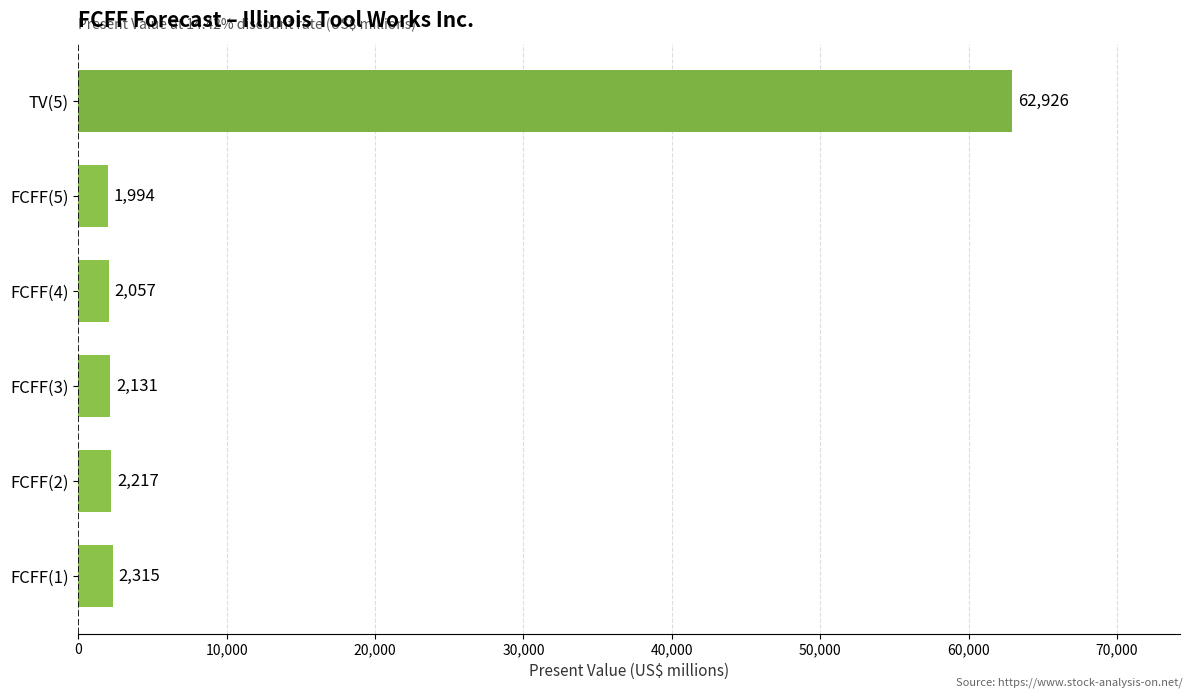

Rank the categories by value from highest to lowest.

TV(5), FCFF(1), FCFF(2), FCFF(3), FCFF(4), FCFF(5)